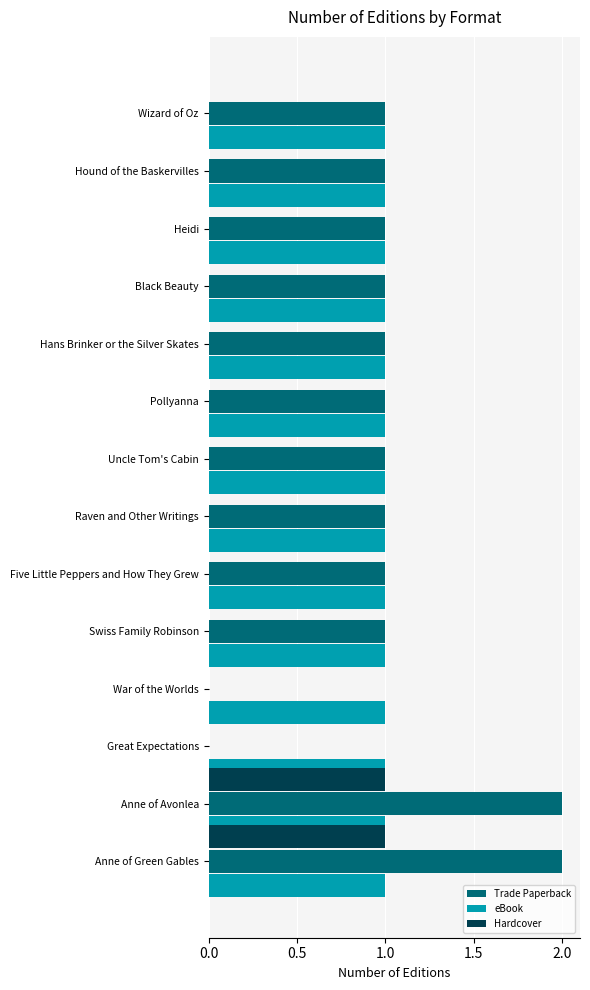

What is the approximate value of Trade Paperback at Heidi?

1.0